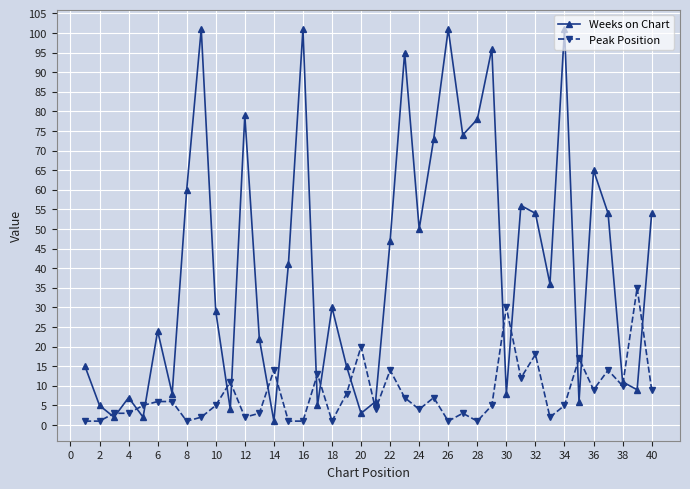

Which series has the largest total across all categories?

Weeks on Chart